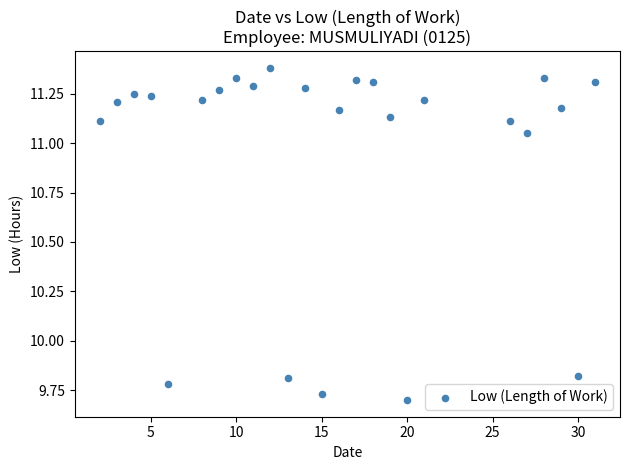

What is the range of Y values (max minus min)?

1.7